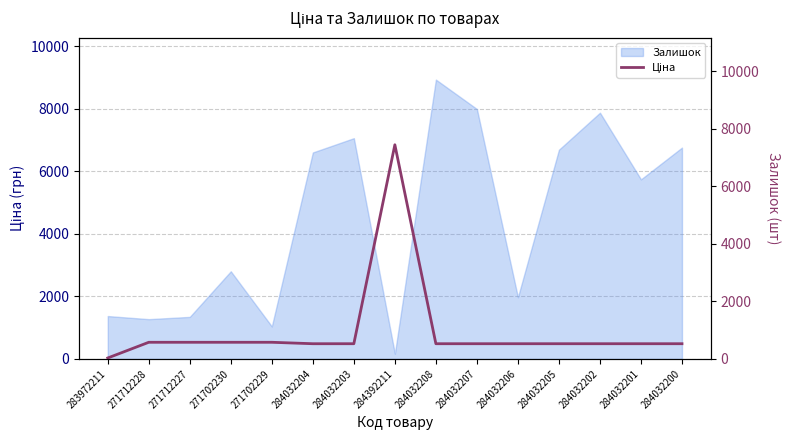

True or false: Залишок has a value of 6759.2 at 284032200.

True